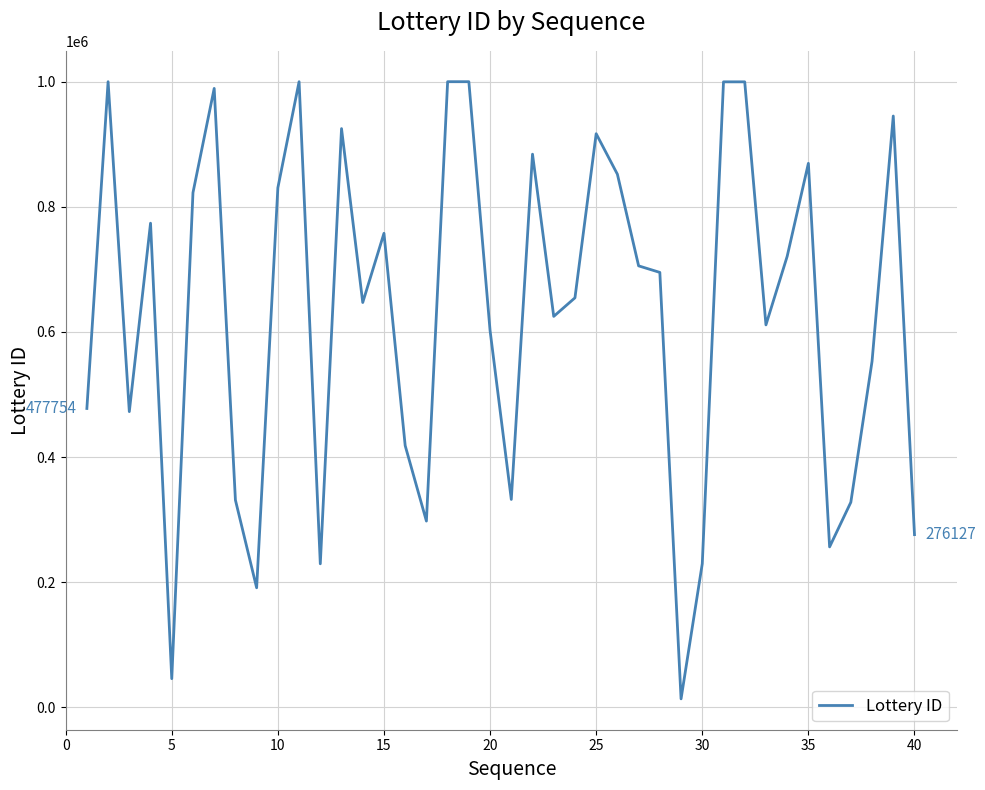

What is the maximum value shown in the chart?

1000017